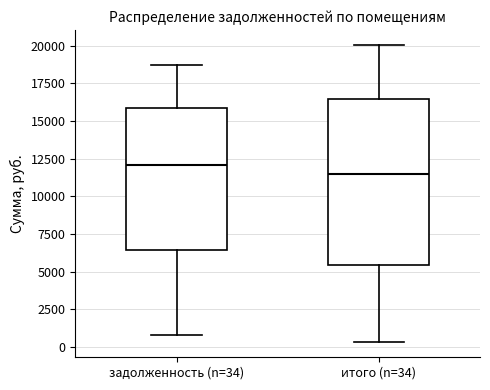

Where does the lower whisker of the box for итого (n=34) end on the y-axis? The values are not printed on the chart, so give them approximately, as read against the axis.

500